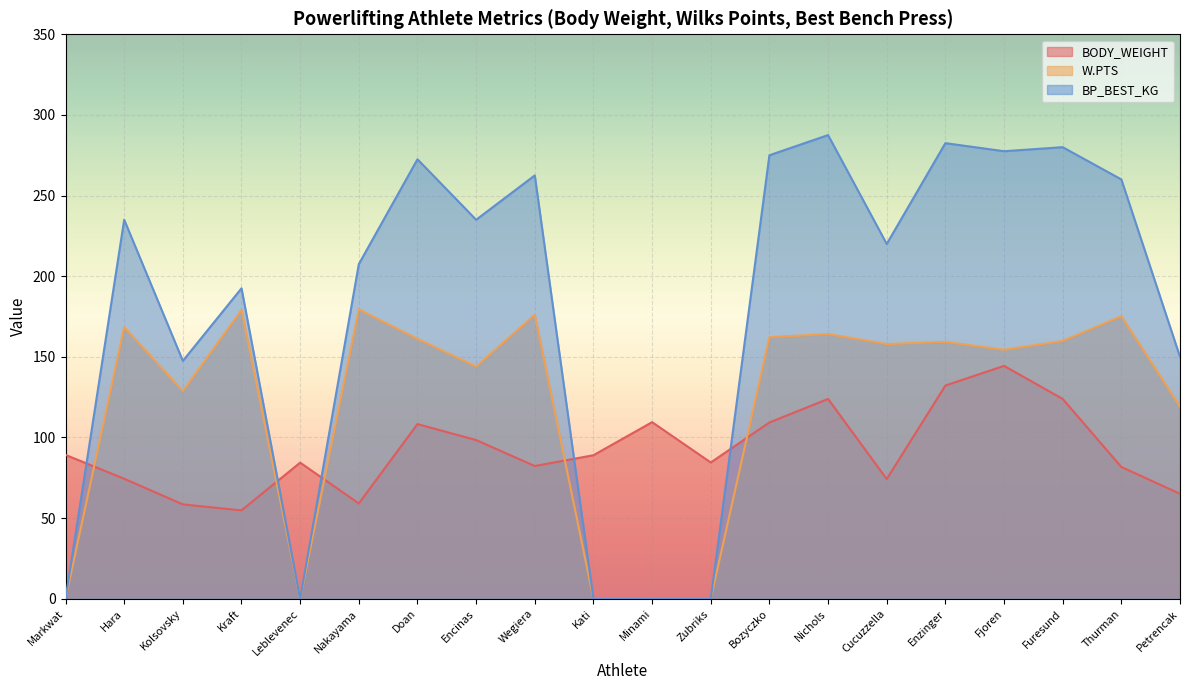

At which category does W.PTS reach its first local peak?

Hara